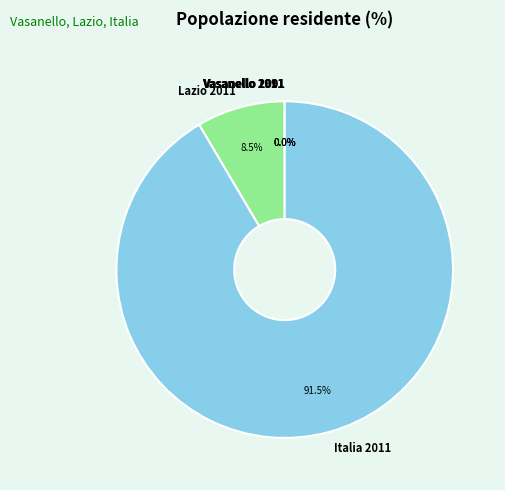

What portion of the pie excludes Italia 2011?

8.5%